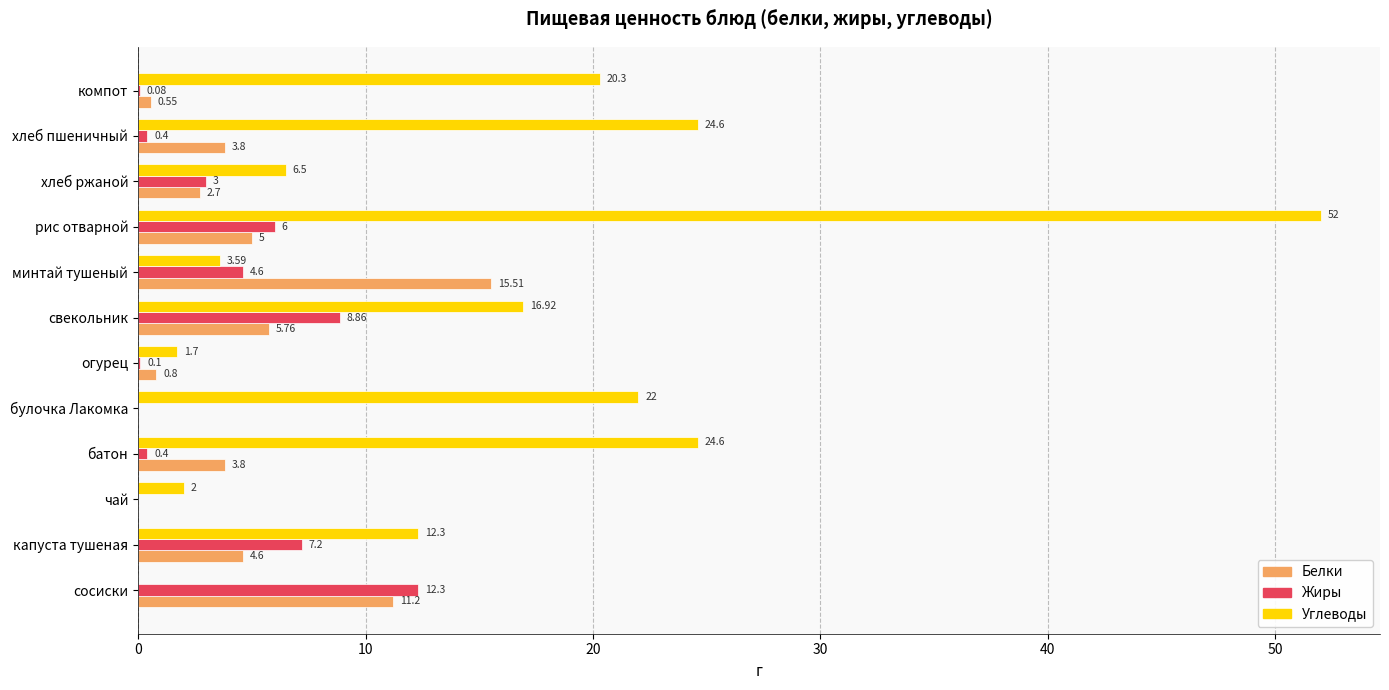

Where is Жиры nearest to the value 6?

рис отварной